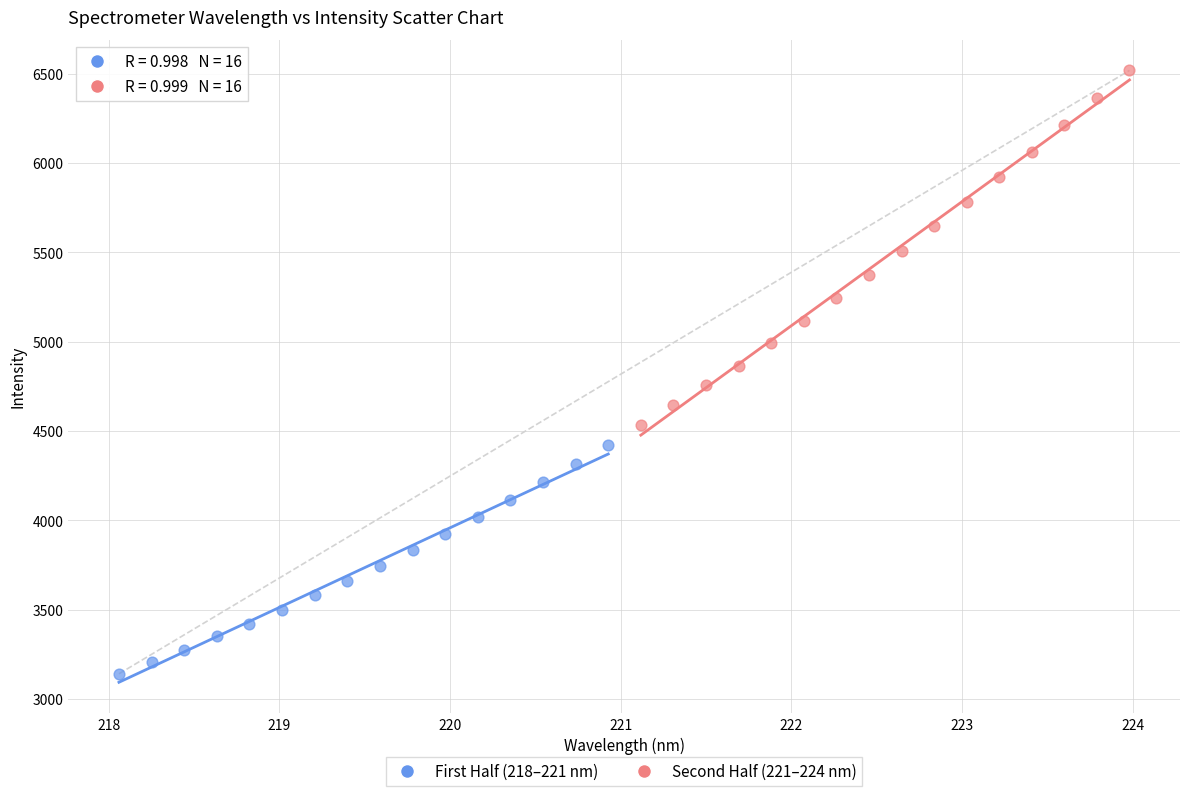

Which series has the largest Y range (max minus min)?

Second Half (221–224 nm)